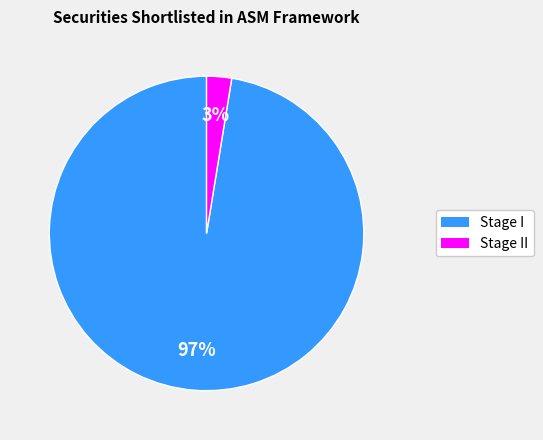

Is there a majority slice in this chart?

Yes